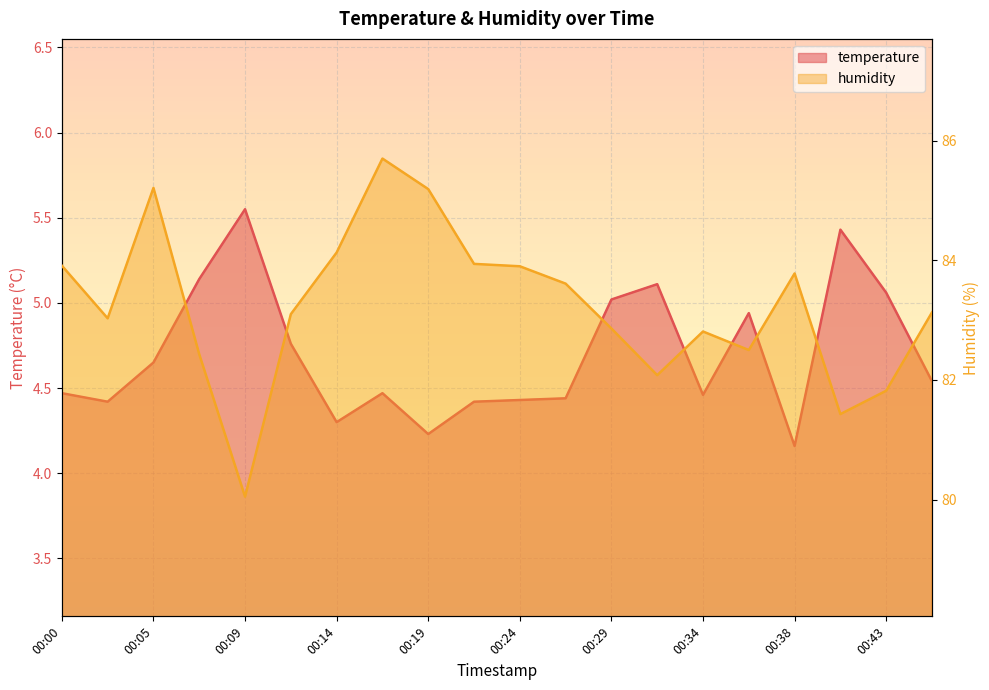

How many values in the humidity series exceed 83?

12